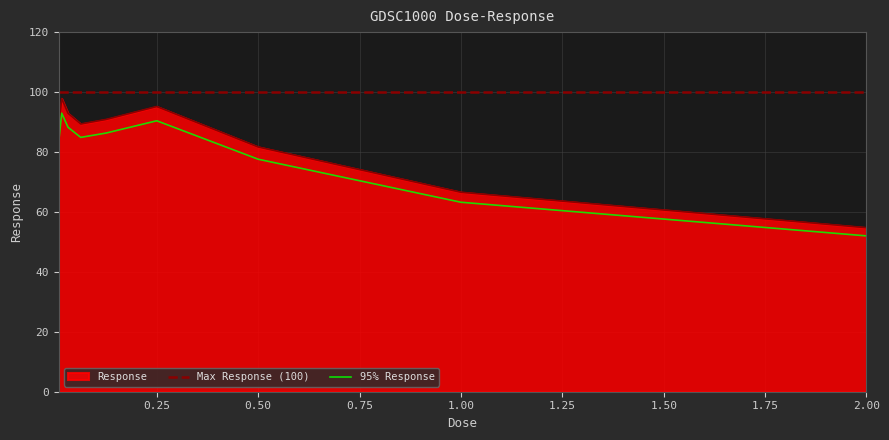

What is the sum of all values?

756.2